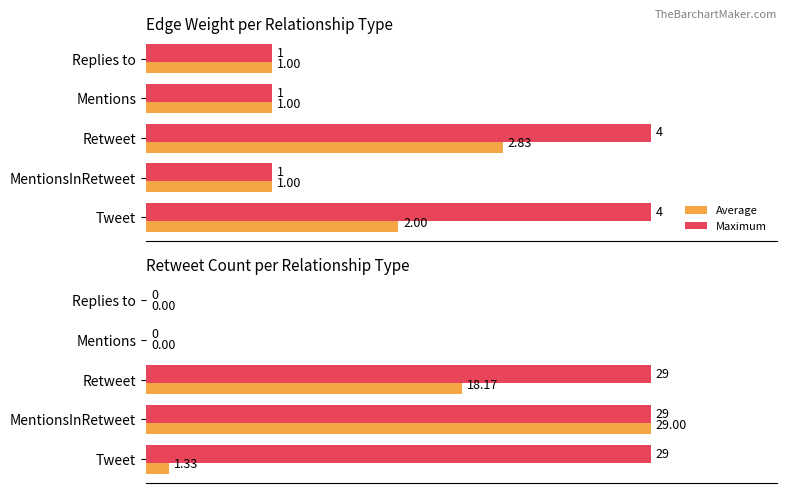

What are all the series names shown in the legend?

Average, Maximum